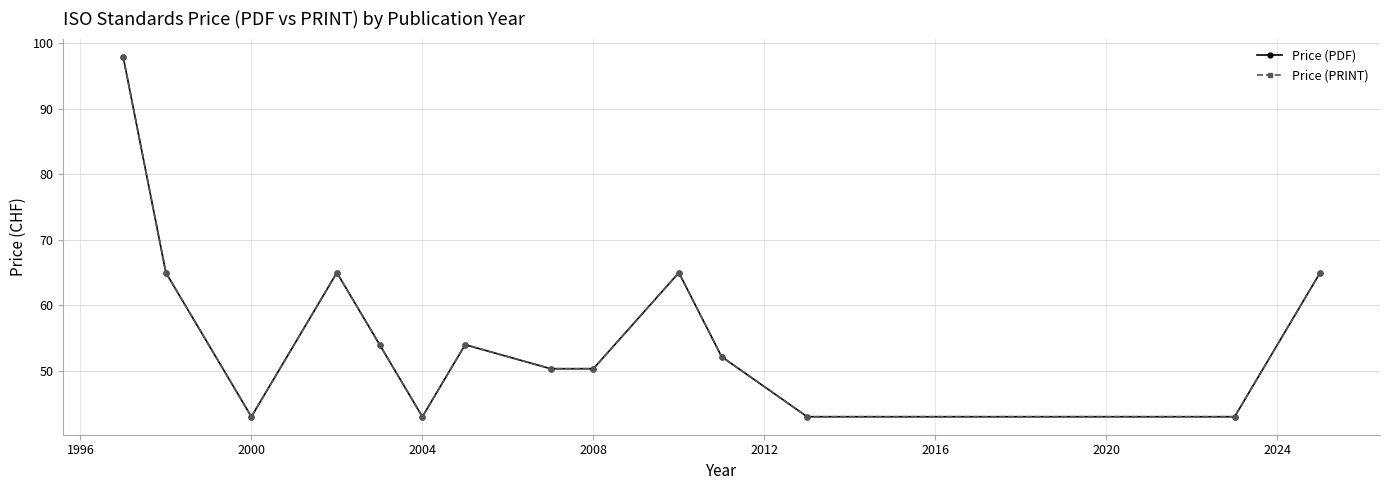

Does the chart have visible grid lines?

Yes